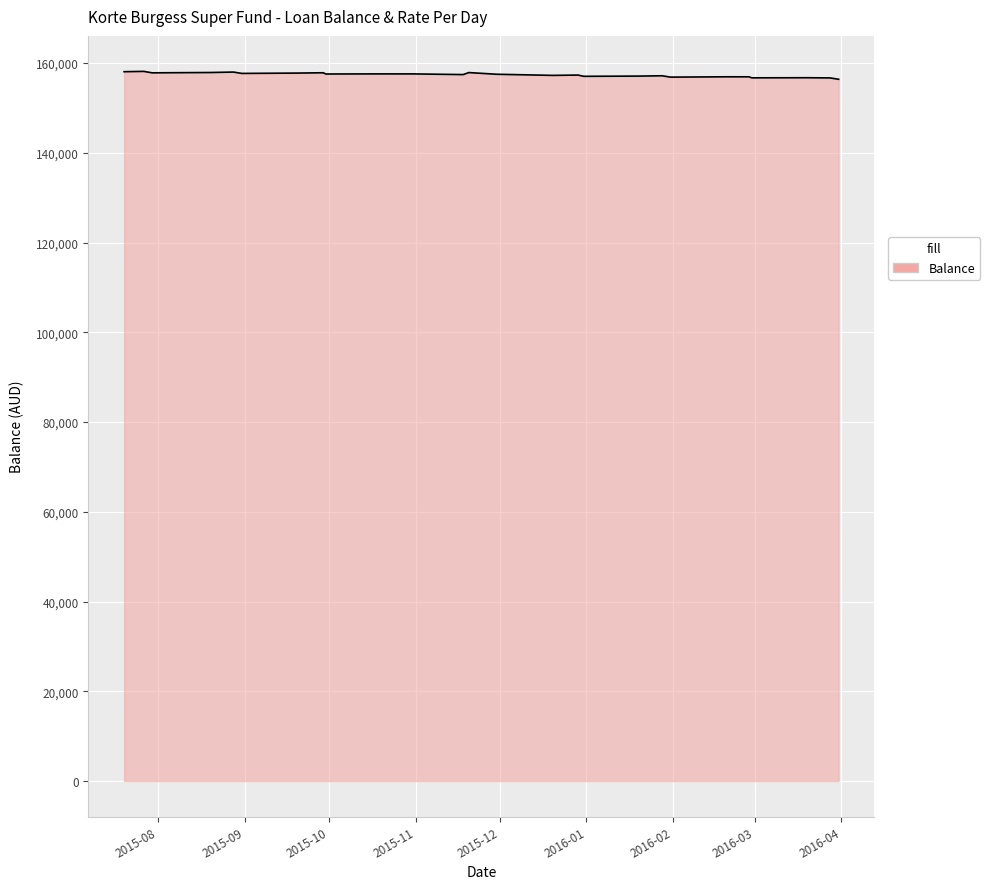

What is the minimum value shown in the chart?

156391.6